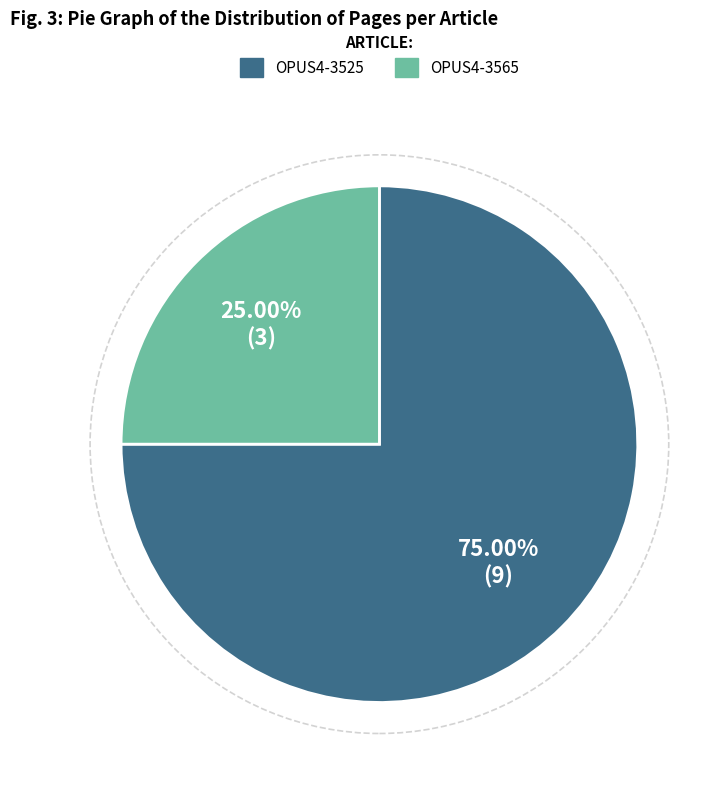

To the nearest percent, what is the combined percentage of OPUS4-3565 and OPUS4-3525?

100%